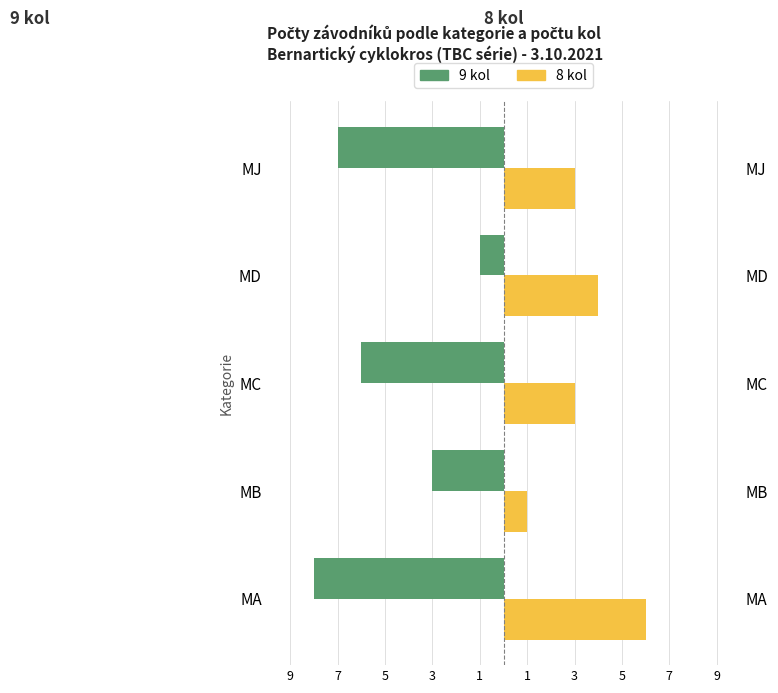

Reading left to right, extract all data points from this chart.

9 kol: 9=-8	7=-3	5=-6	3=-1	1=-7
8 kol: 9=6	7=1	5=3	3=4	1=3